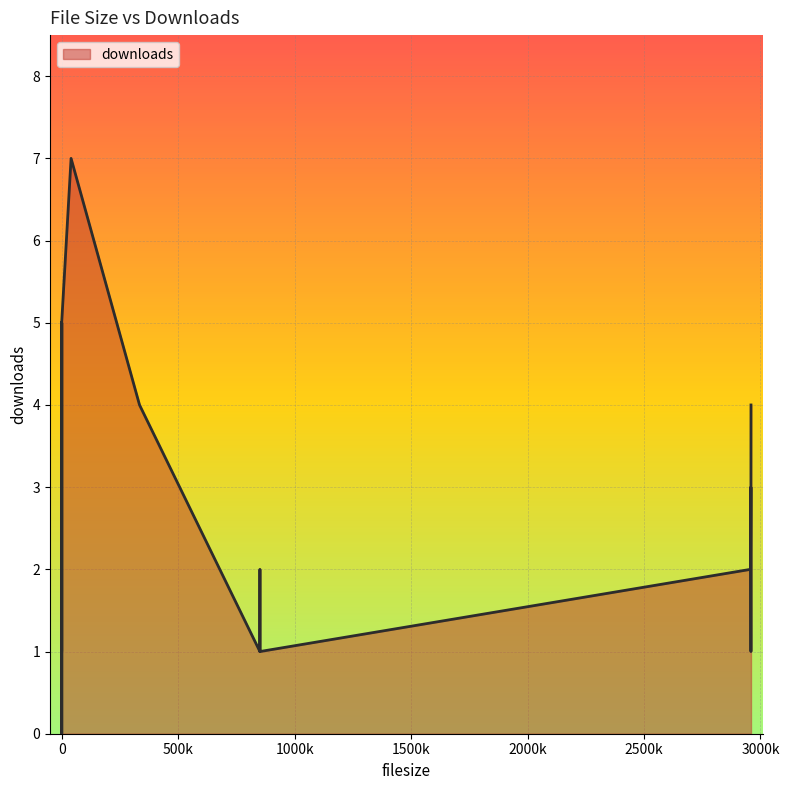

Rank the categories by value from highest to lowest.

40354, 0, 0, 0, 0, 334226, 2959277, 2958723, 2959071, 2957461, 851142, 851149, 851010, 2959036, 851264, 0, 850994, 0, 0, 0